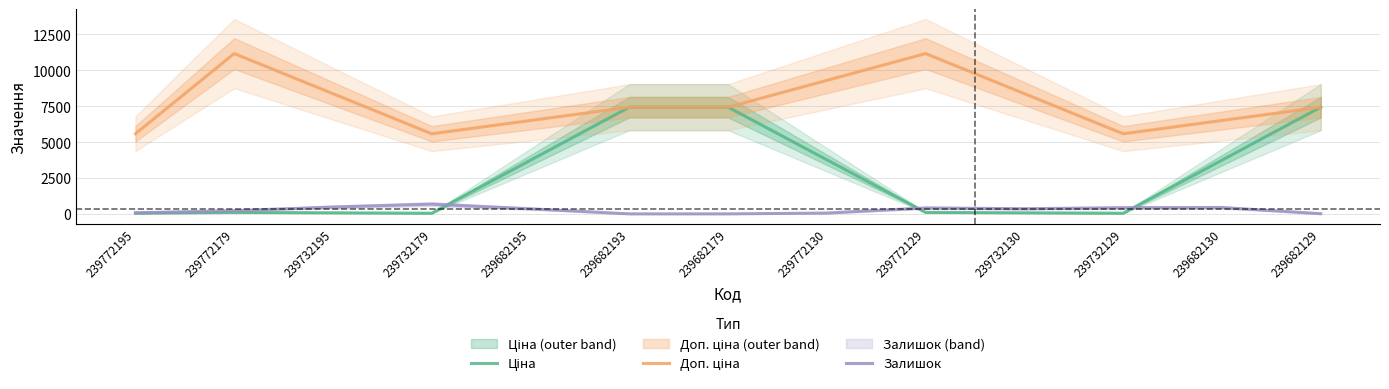

Where is the first local maximum for Ціна?

239772179